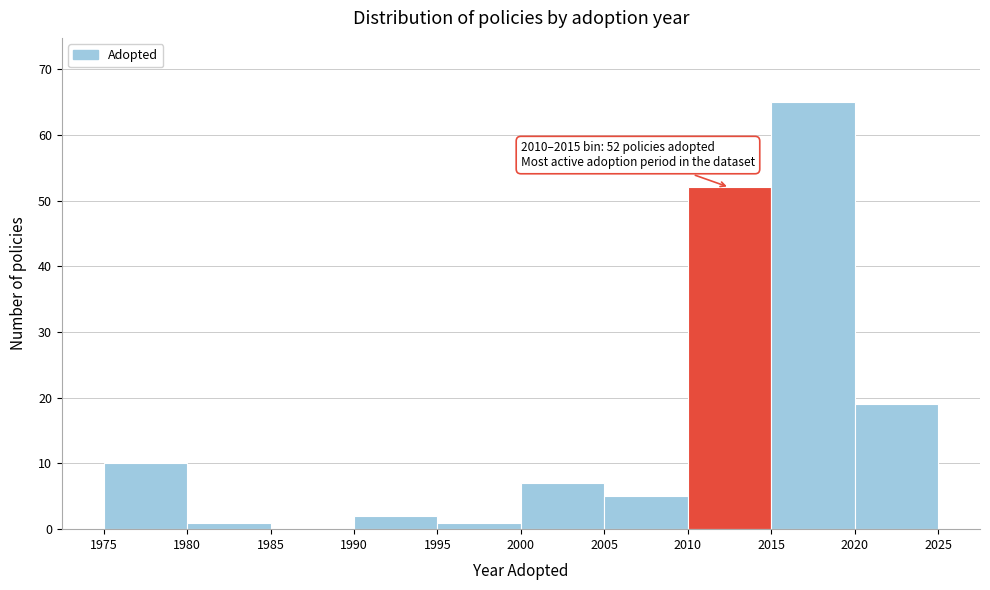

Which range on the x-axis has the tallest bar?

2015 to 2020